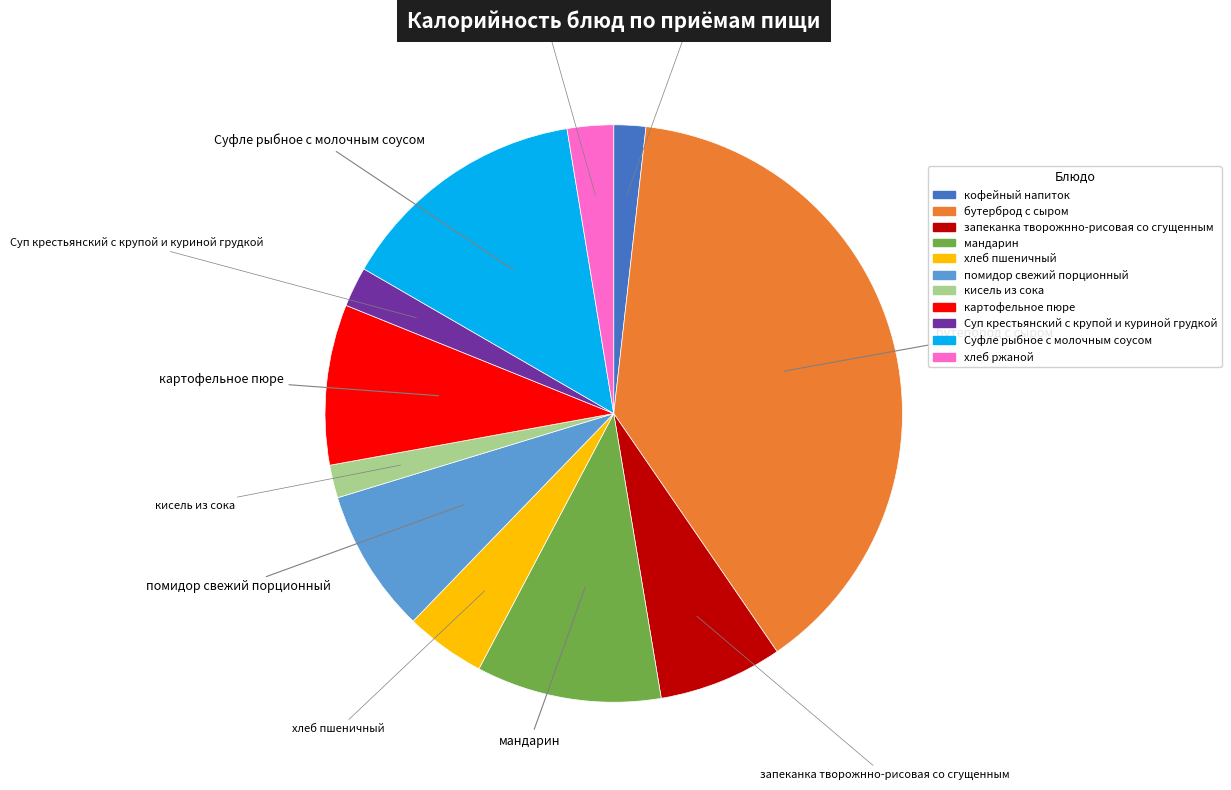

Does any single category account for the majority?

No